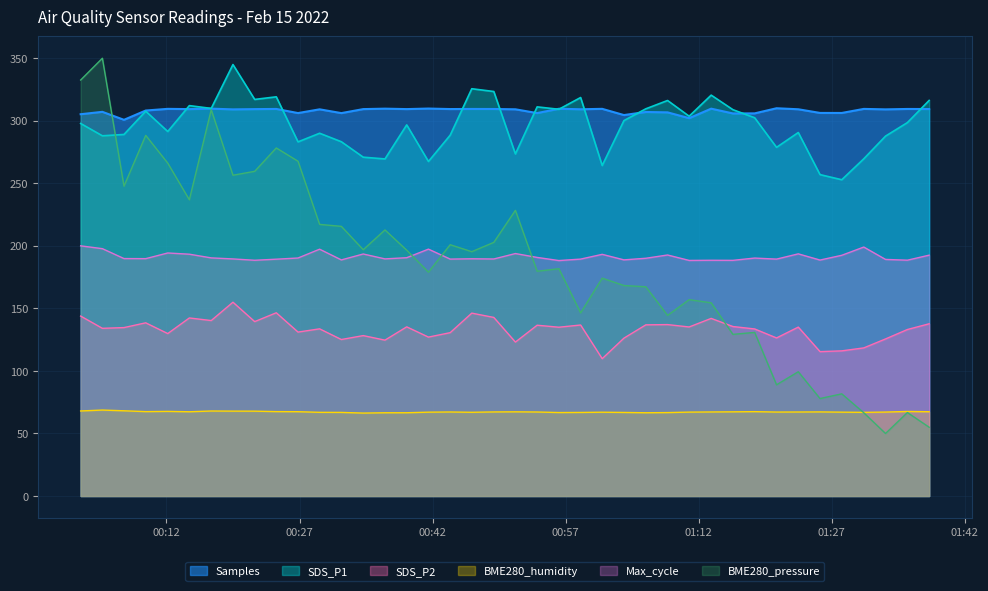

At how many categories does at least one series exceed 332?

3